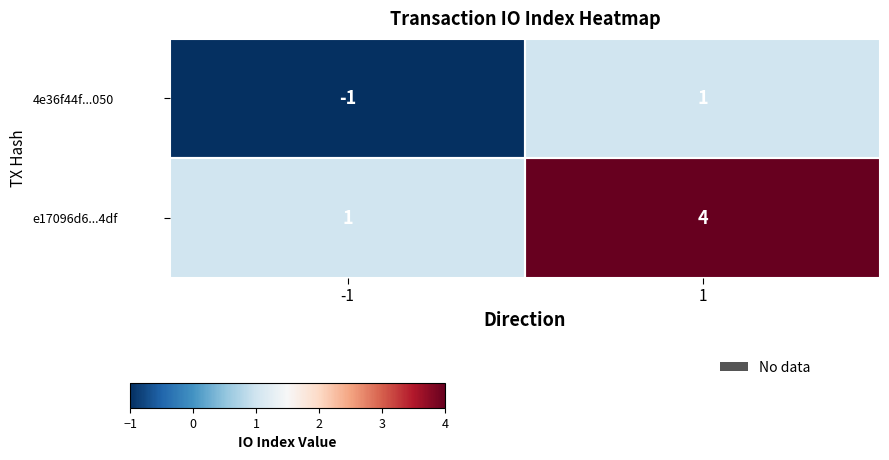

What is the maximum value for e17096d6...4df?

4